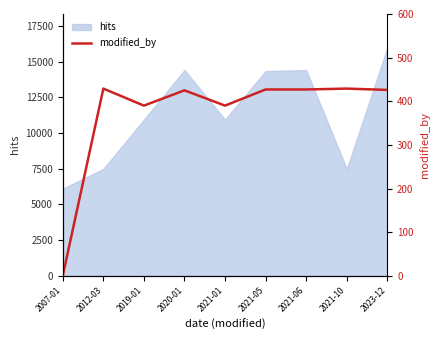

Reading left to right, extract all data points from this chart.

2007-01=0	2012-03=429	2019-01=390	2020-01=425	2021-01=390	2021-05=427	2021-06=427	2021-10=429	2023-12=426